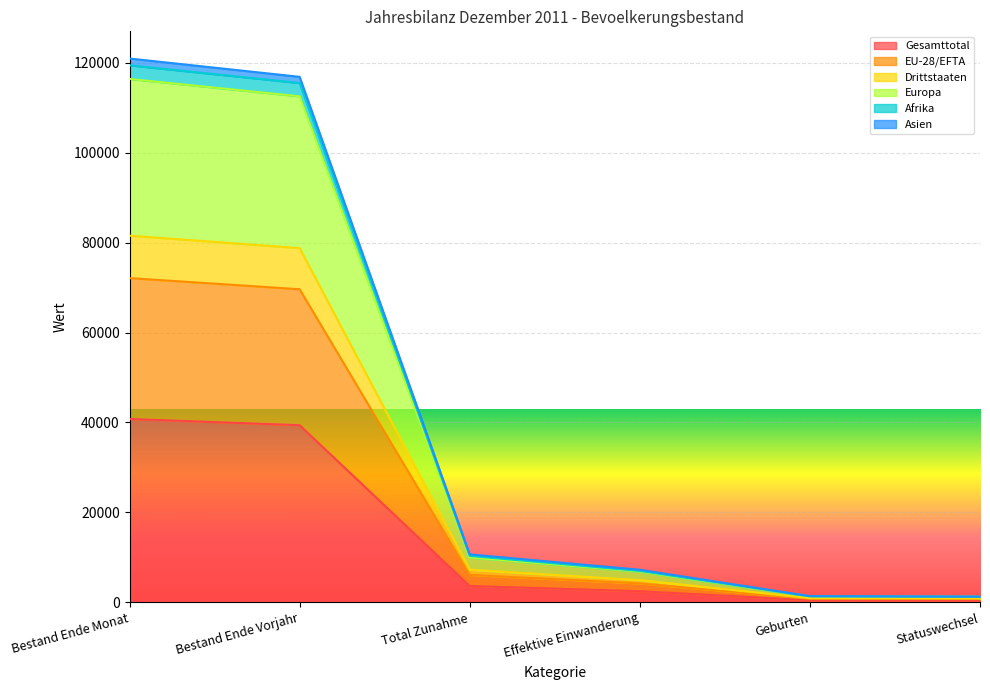

What are all the series names shown in the legend?

Gesamttotal, EU-28/EFTA, Drittstaaten, Europa, Afrika, Asien